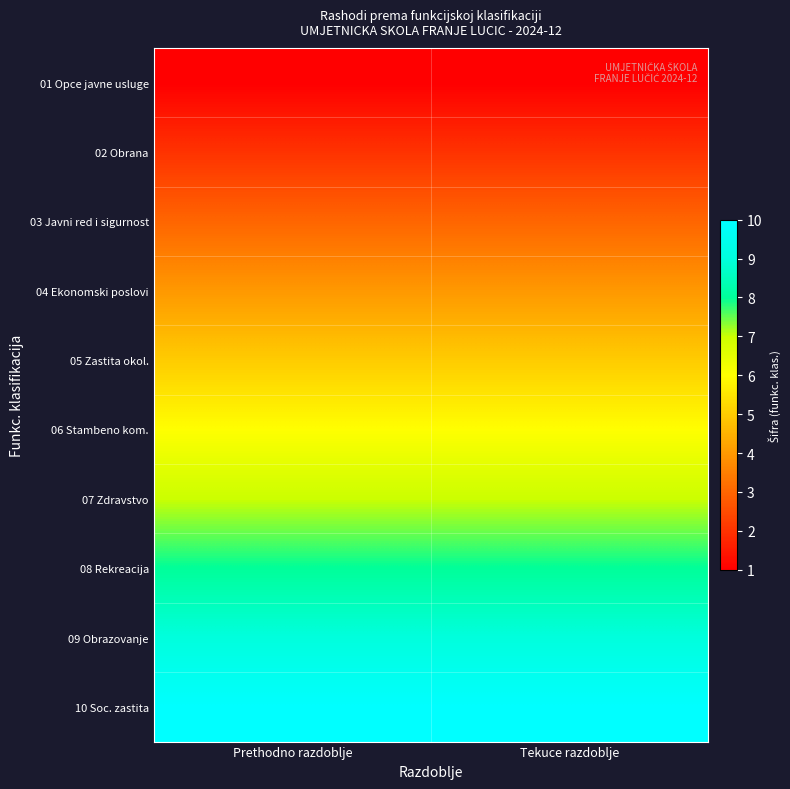

What is the total value across all series at Tekuce razdoblje?

55